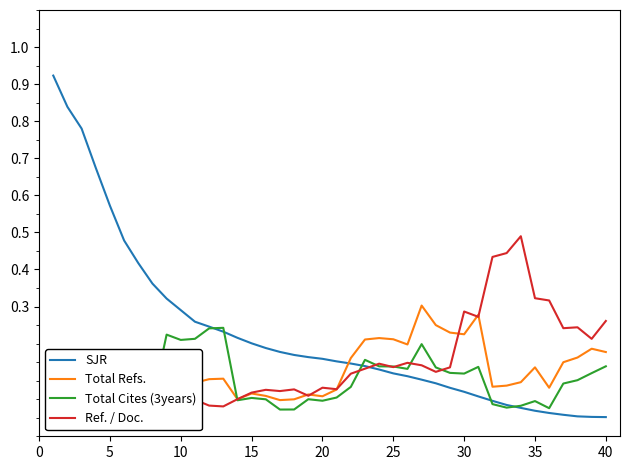

Count the Total Cites (3years) values in the range 0 to 1.

40